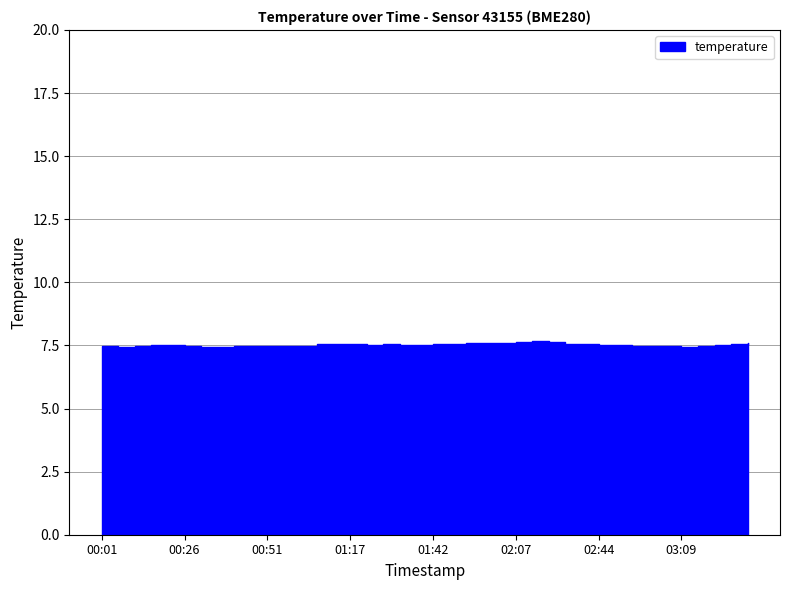

How many interior local valleys (lower than both neighbors) does the data have?

6